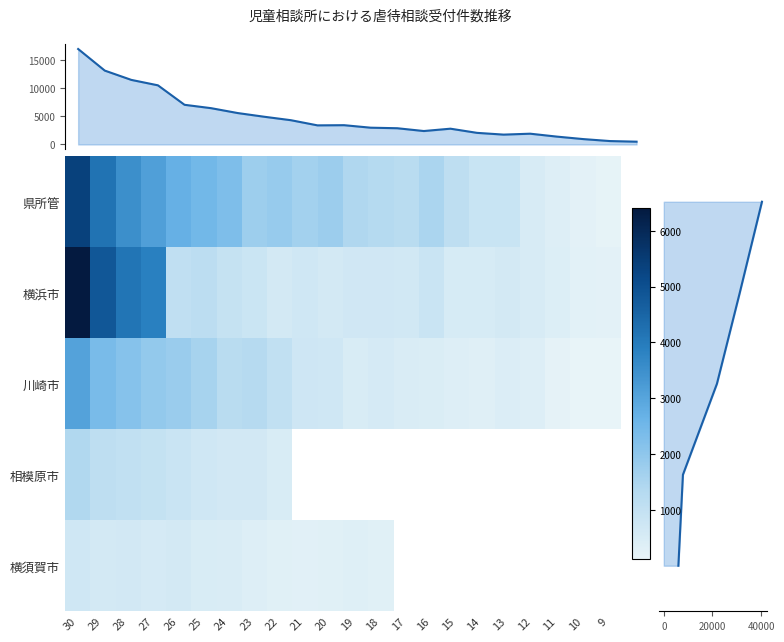

What is the spread (max minus min) of values at 17?

774